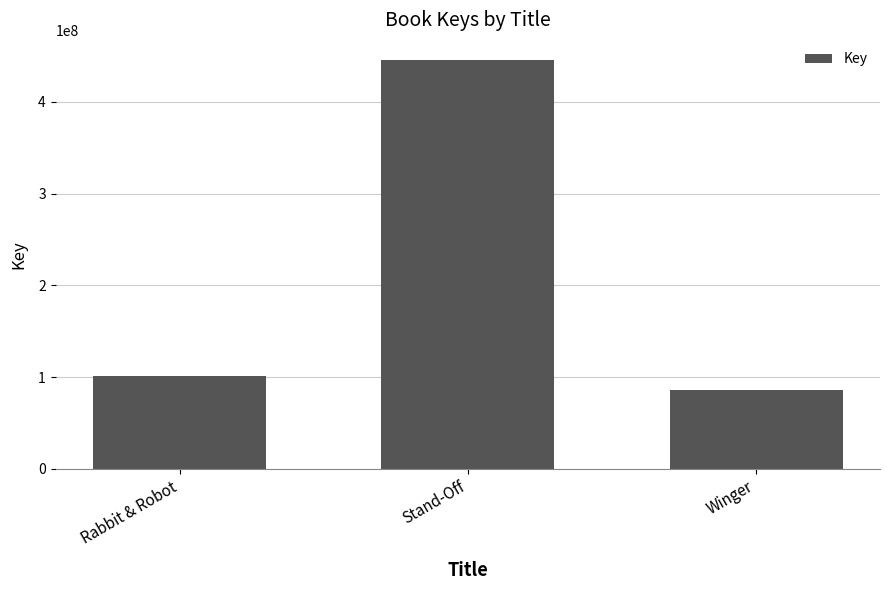

Does the chart contain stacked bars?

No